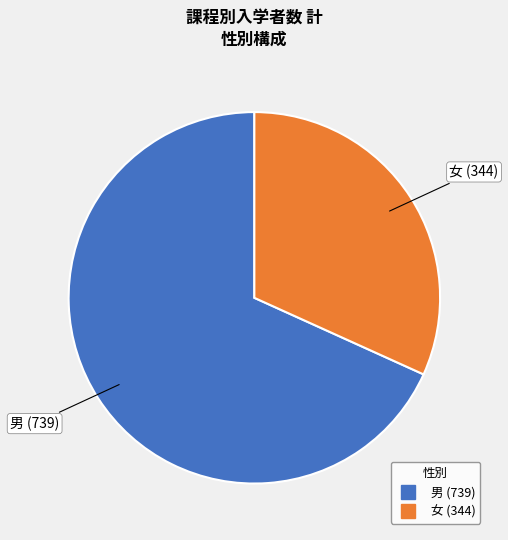

Is it true that 女 (344) is 25% of the pie?

False